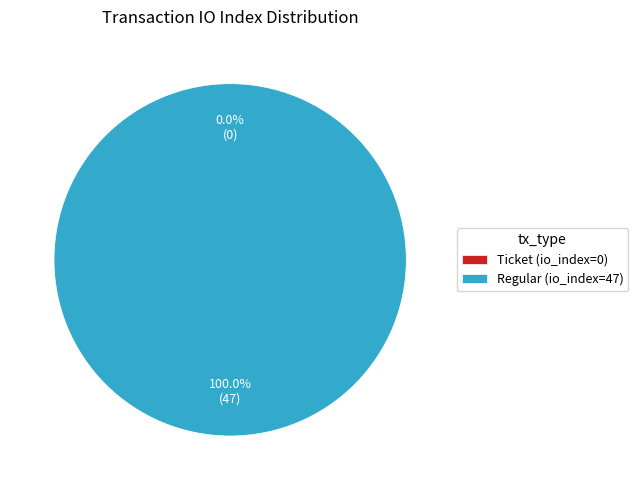

Which category accounts for the majority?

Regular (io_index=47)